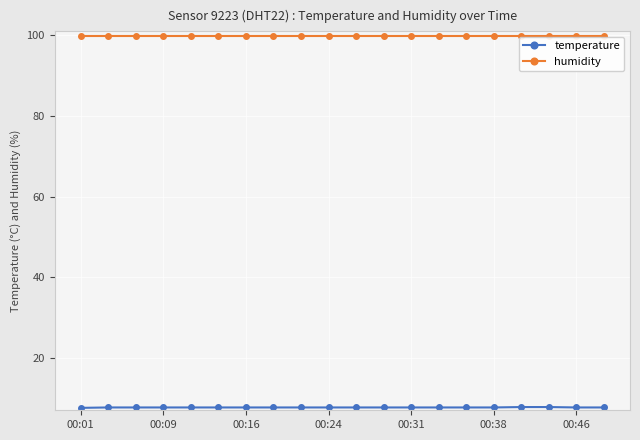

What is the highest value of the humidity series?

99.9